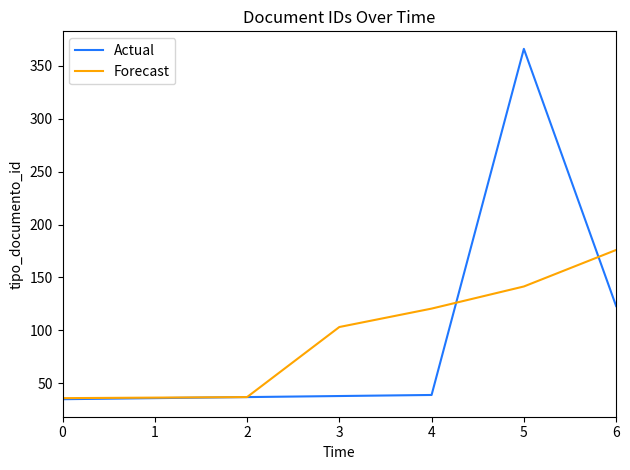

What is the total value across all series at 6?

299.0